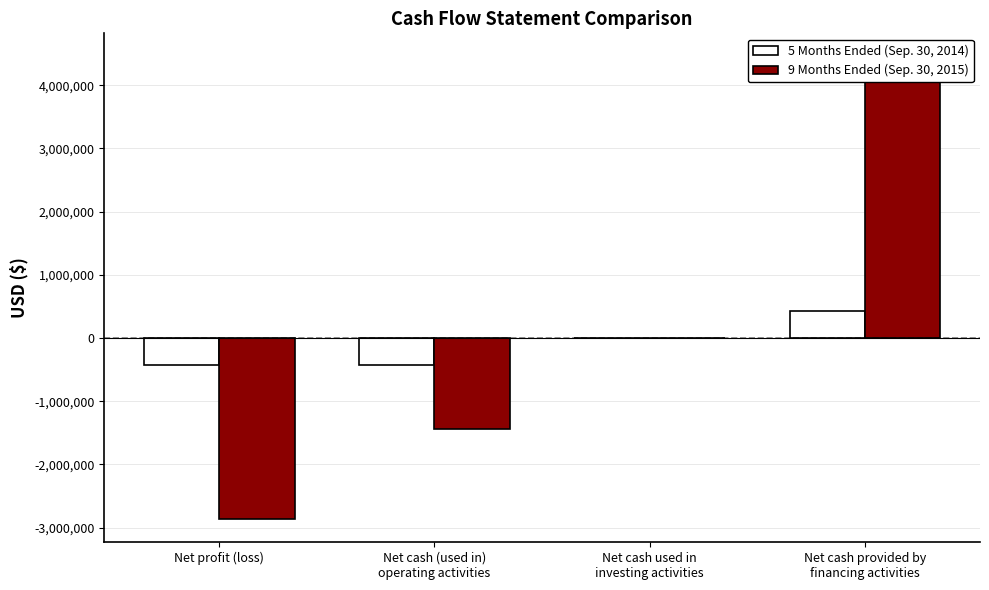

What is the sum of all 9 Months Ended (Sep. 30, 2015) values?

152041